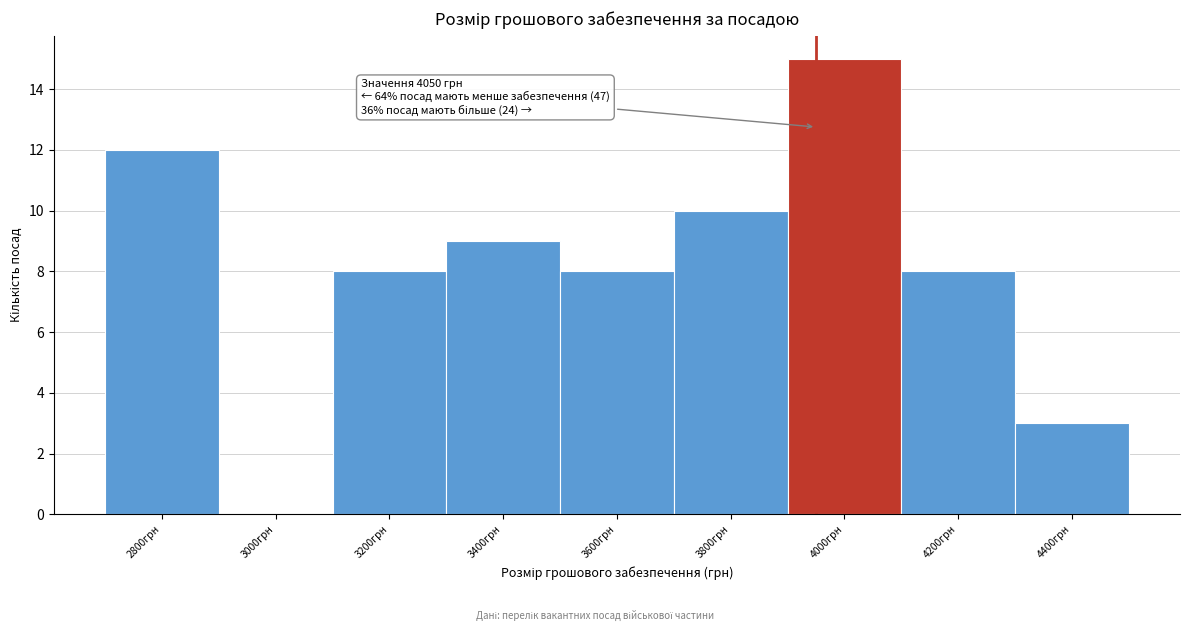

Reading left to right, transcribe all the data shown in this chart.

2800грн=12	3000грн=0	3200грн=8	3400грн=9	3600грн=8	3800грн=10	4000грн=15	4200грн=8	4400грн=3